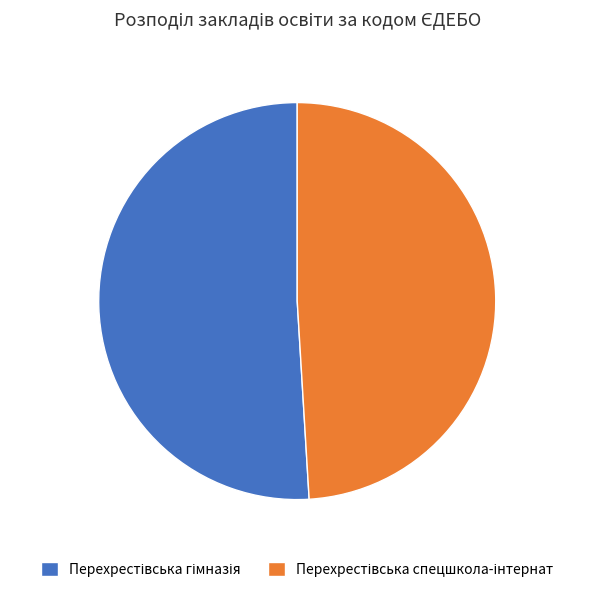

Is there any slice that represents more than half of the pie?

Yes